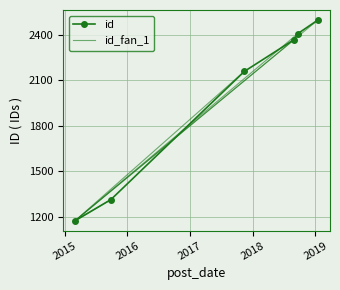

True or false: id has more than 2 interior local peaks.

False